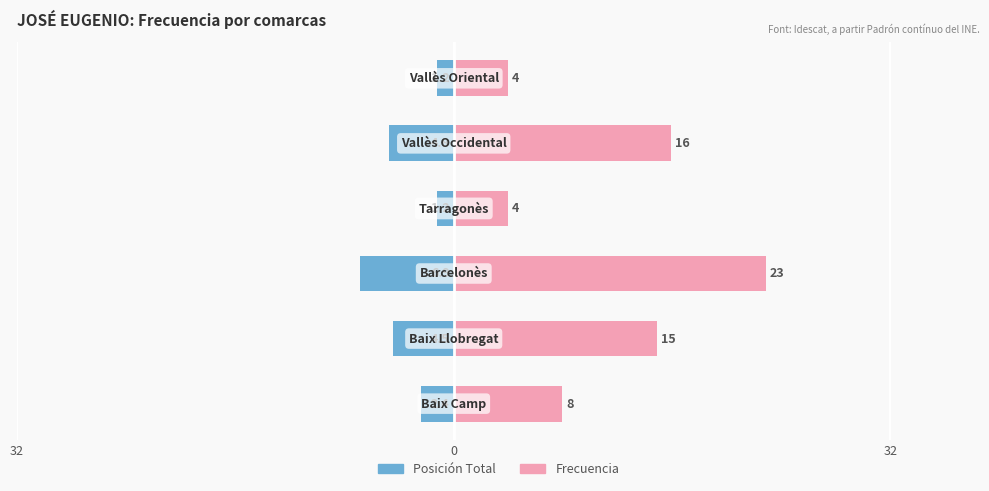

Reading left to right, extract all data points from this chart.

Posición Total: -2.4	-4.5	-6.9	-1.2	-4.8	-1.2
Frecuencia: 8.0	15.0	23.0	4.0	16.0	4.0